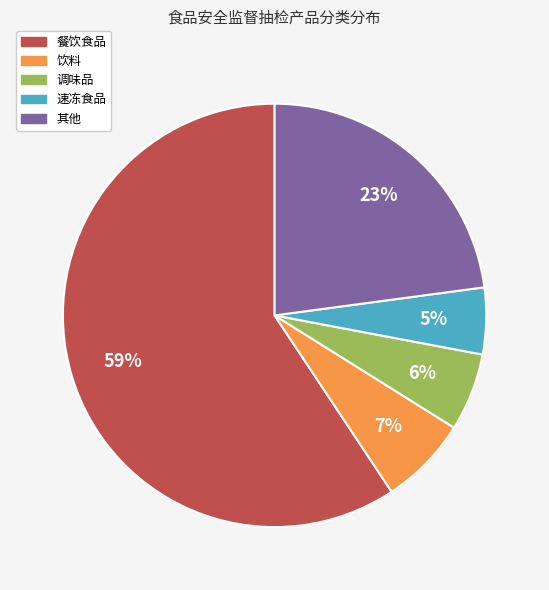

Does any single category account for the majority?

Yes